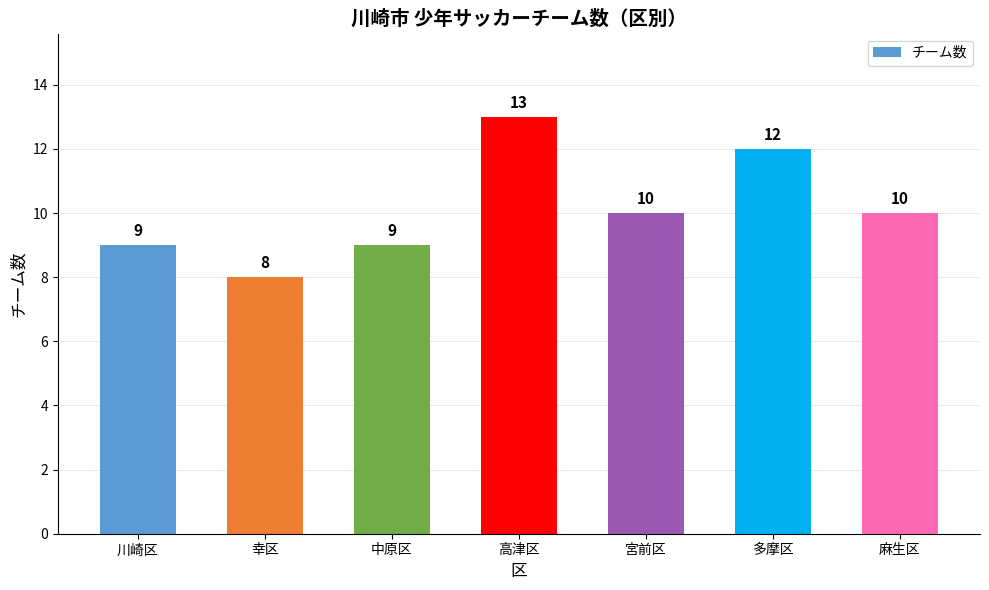

Where does the data first go above 10?

高津区